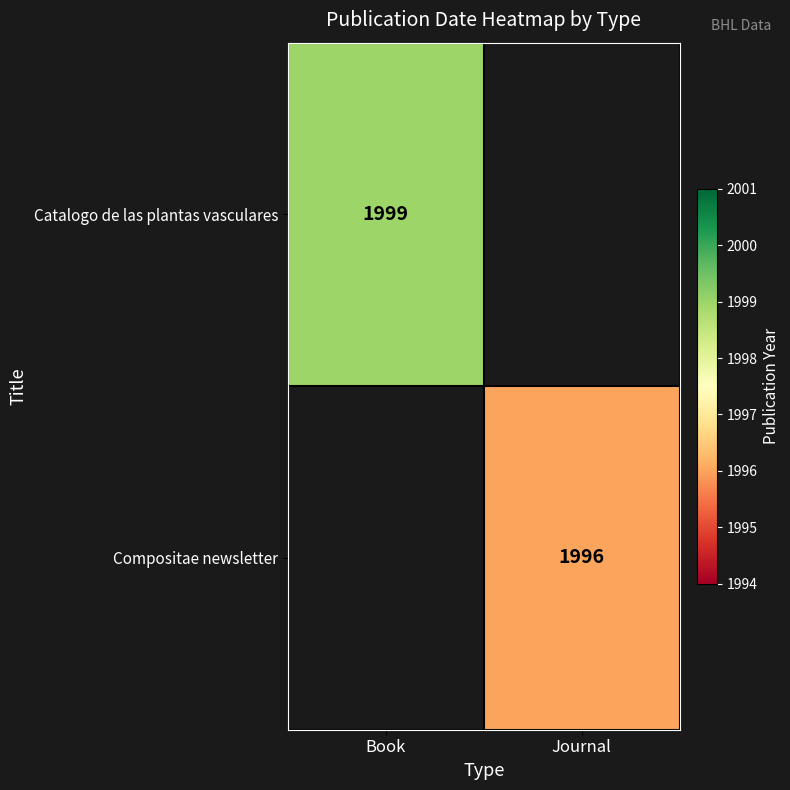

The value of Compositae newsletter at Journal is 3478. True or false?

False